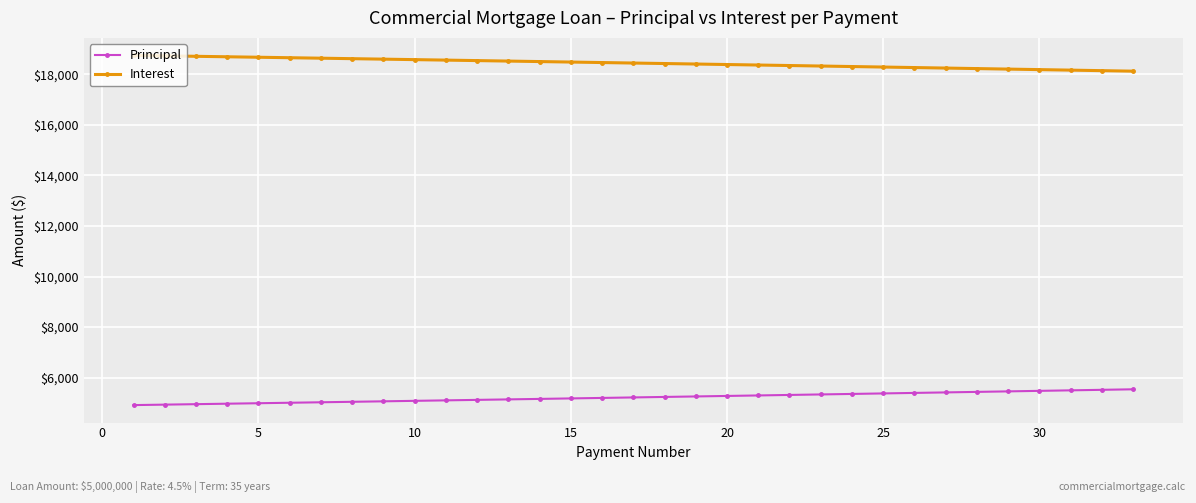

What is the difference between the maximum and minimum values in the Interest series?

625.1